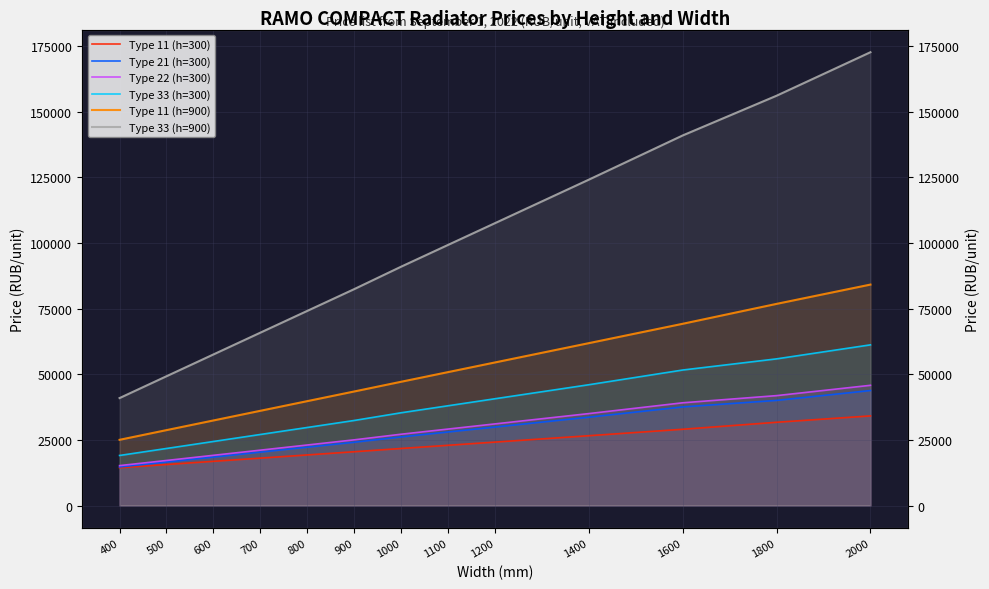

What is the maximum value shown in the chart?

172704.0